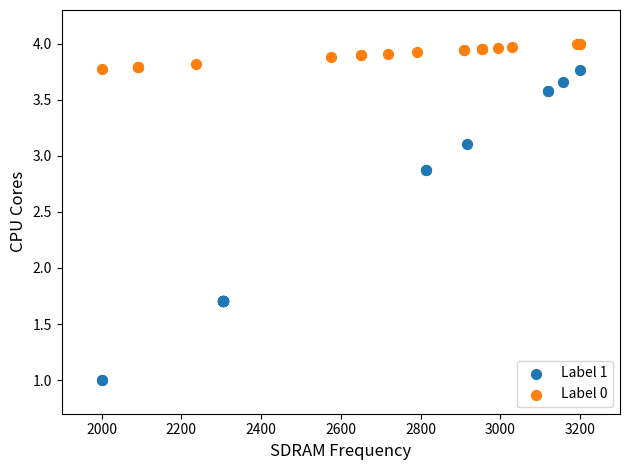

Which series contains the highest Y value?

Label 0